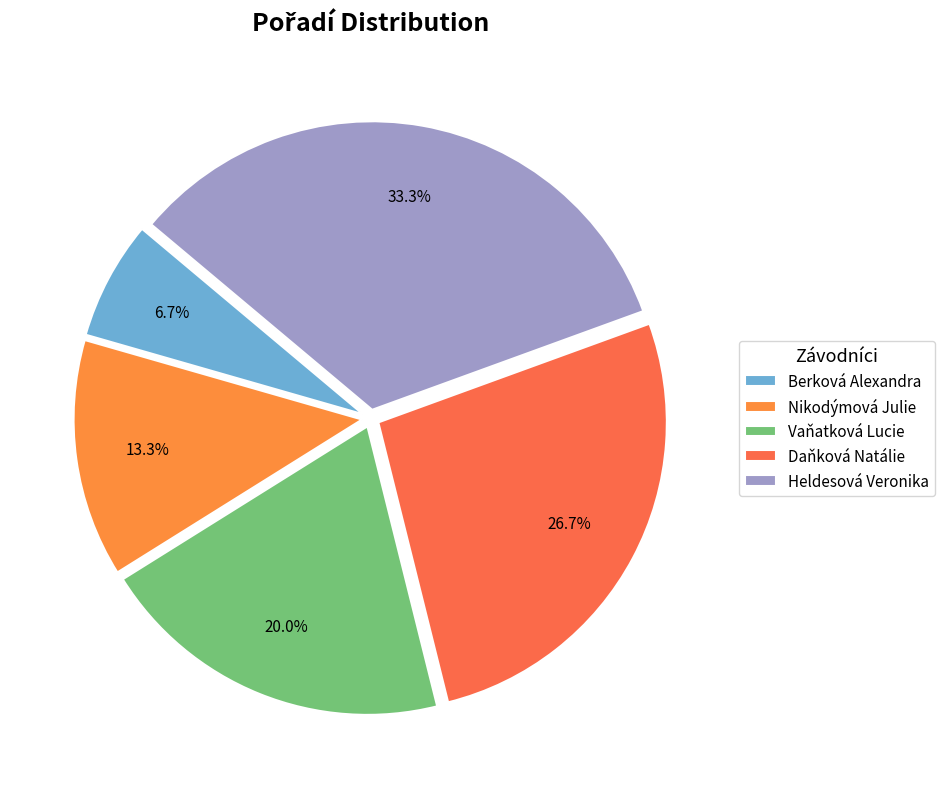

To the nearest percent, what percentage of the pie is Heldesová Veronika?

33%